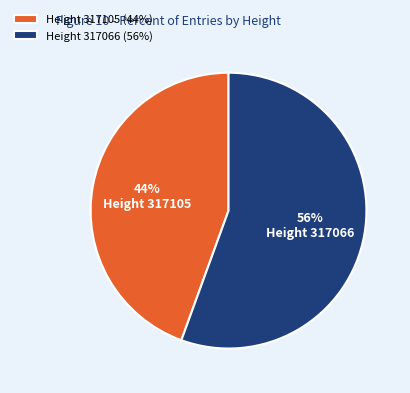

Which category accounts for the majority?

Height 317066 (56%)